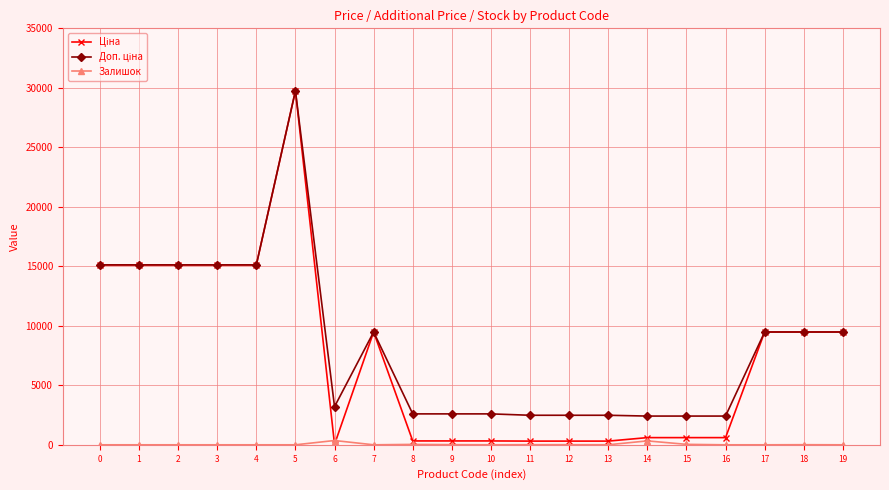

At which category is the sum across all series the highest?

5